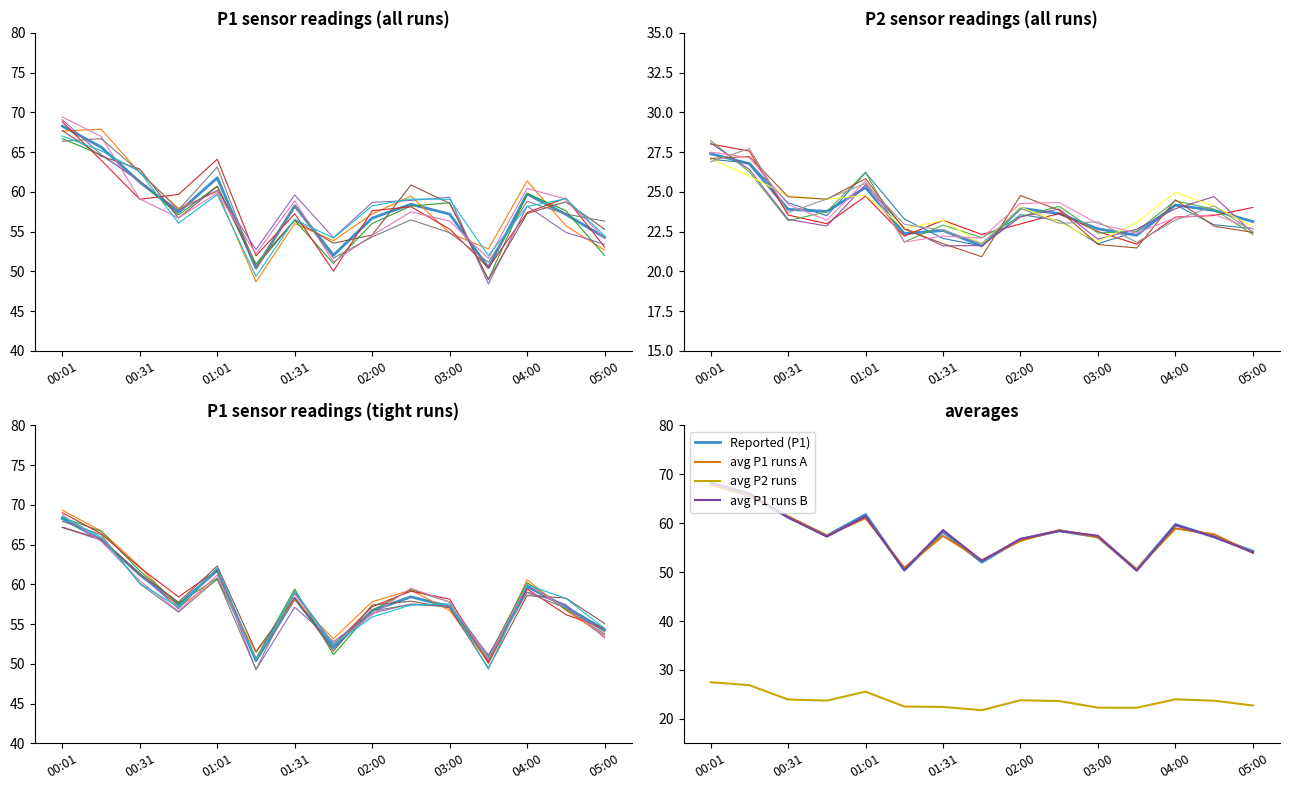

Reading left to right, what are all the values shown in this chart?

Reported: 68.3	65.6	61.2	57.4	61.8	50.4	58.2	52.0	56.7	58.4	57.2	50.5	59.7	57.2	54.3
Reported (P1): 68.3	65.6	61.2	57.4	61.8	50.4	58.2	52.0	56.7	58.4	57.2	50.5	59.7	57.2	54.3
avg P1 runs A: 67.8	65.6	61.4	57.5	61.0	50.9	57.4	52.5	56.4	58.6	57.1	50.5	58.9	57.7	53.9
avg P2 runs: 27.5	26.9	24.0	23.7	25.6	22.5	22.4	21.8	23.8	23.6	22.3	22.3	24.0	23.7	22.7
avg P1 runs B: 68.3	66.1	61.2	57.3	61.4	50.4	58.6	52.3	56.8	58.4	57.4	50.3	59.6	57.2	54.0